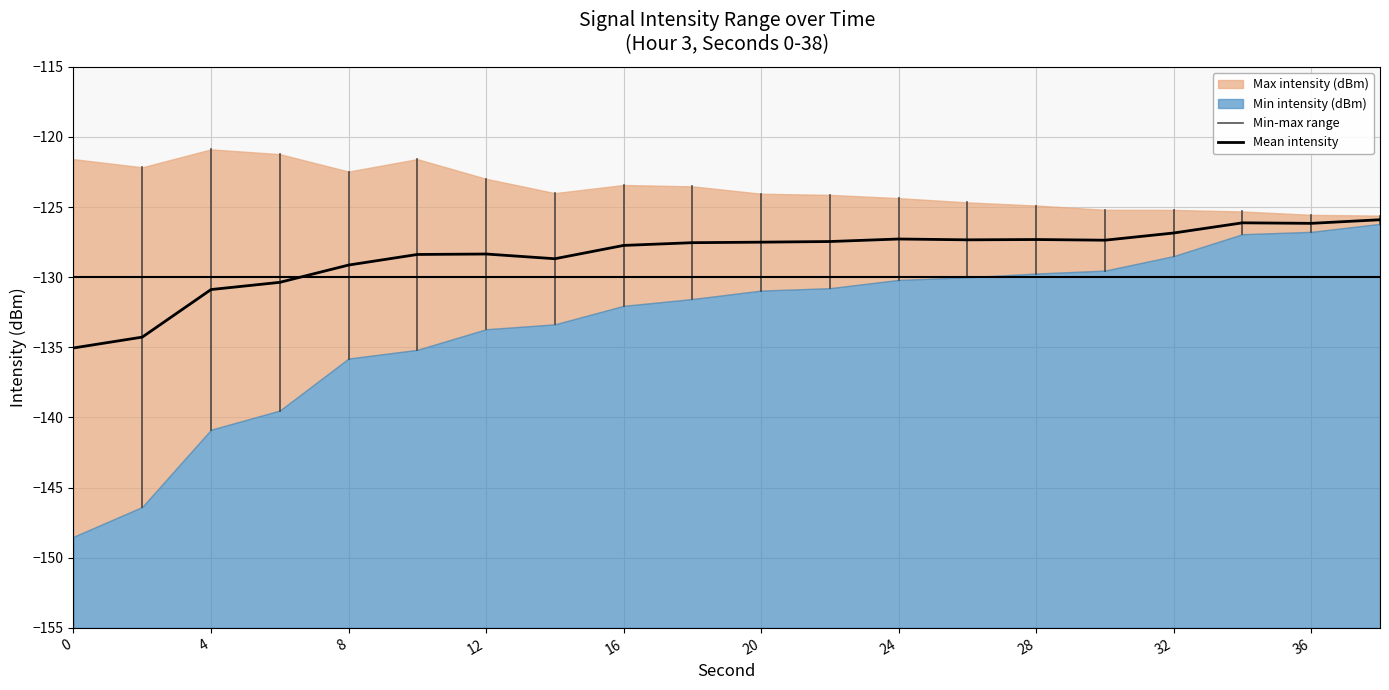

What is the lowest value of the Mean intensity series?

-135.0